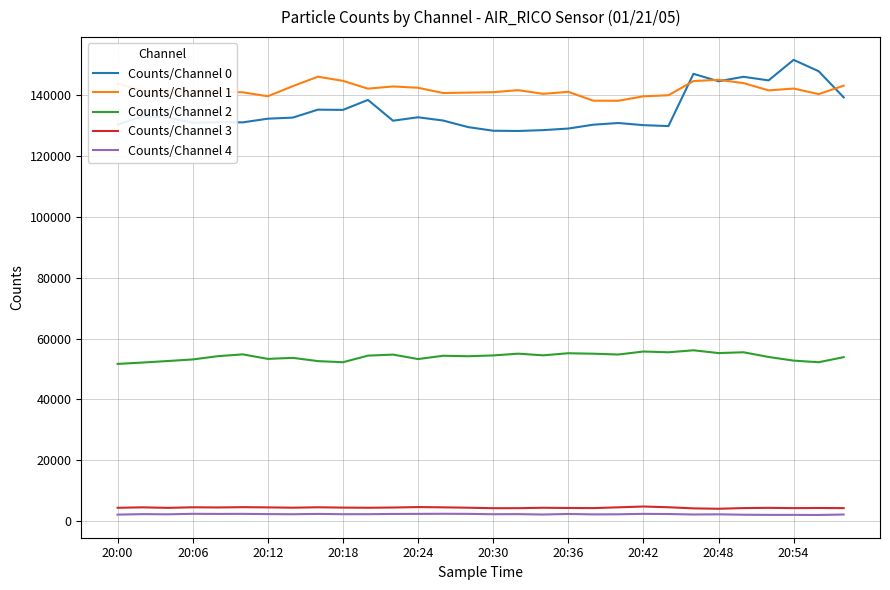

What is the lowest value of the Counts/Channel 3 series?

4055